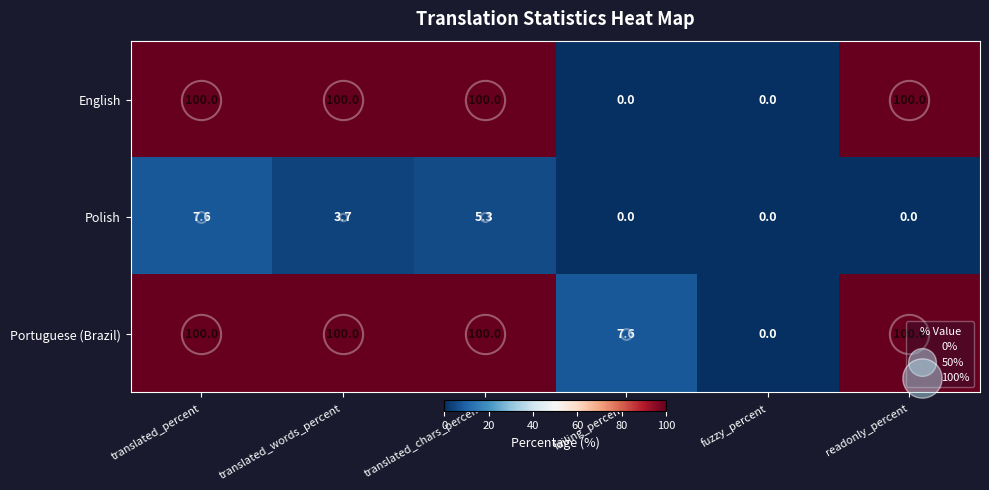

What is the maximum value for Portuguese (Brazil)?

100.0